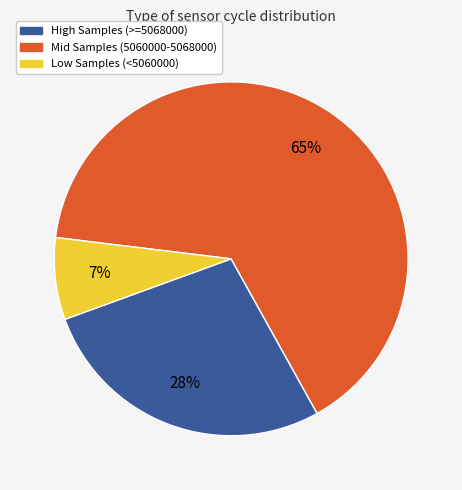

Is the sum of Low Samples (<5060000) and Mid Samples (5060000-5068000) greater than half?

Yes